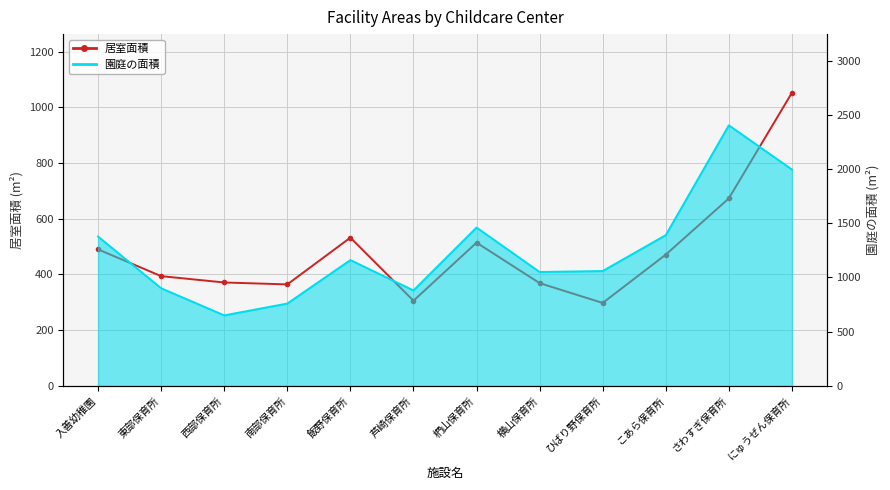

Where is the first local maximum for 園庭の面積?

飯野保育所